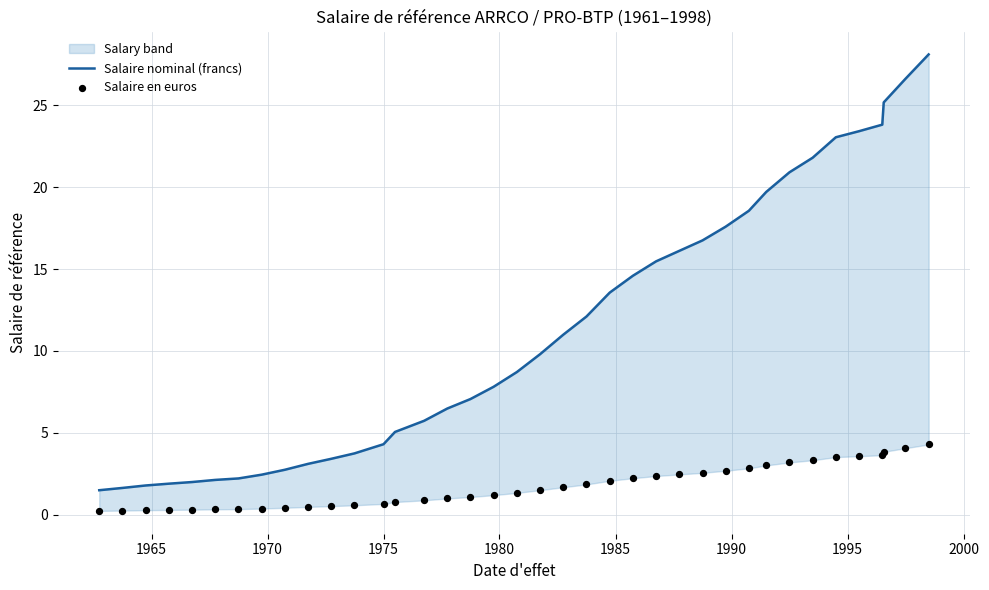

Is the value of Salaire nominal (francs) at 35 greater than the value of Salaire en euros at 10?

Yes